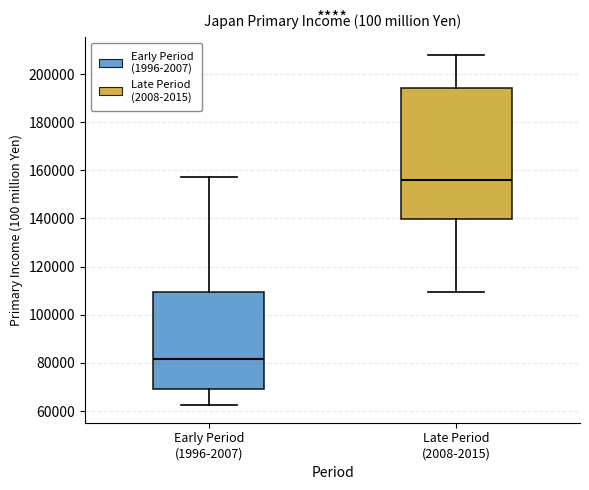

Reading left to right, read every box against the y-axis: the position of its median line, the range the box covers, and the ends of its whiskers. The values are not printed on the chart, so give them approximately, as read against the axis.

Early Period (1996-2007): median 82000, box 70000 to 110000, whiskers 62000 to 158000
Late Period (2008-2015): median 156000, box 140000 to 194000, whiskers 110000 to 208000